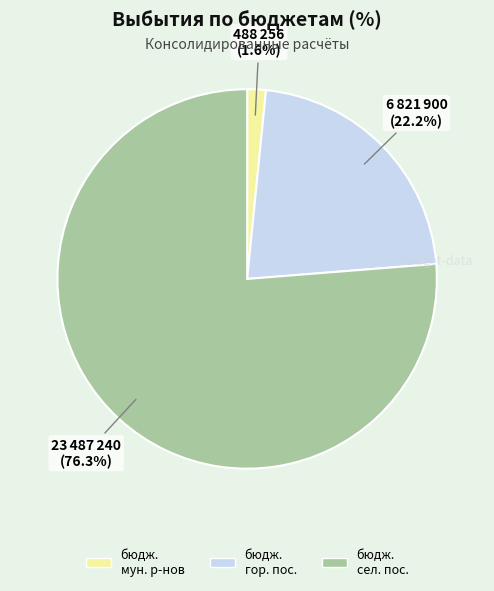

Which category accounts for the majority?

бюдж. сел. пос.